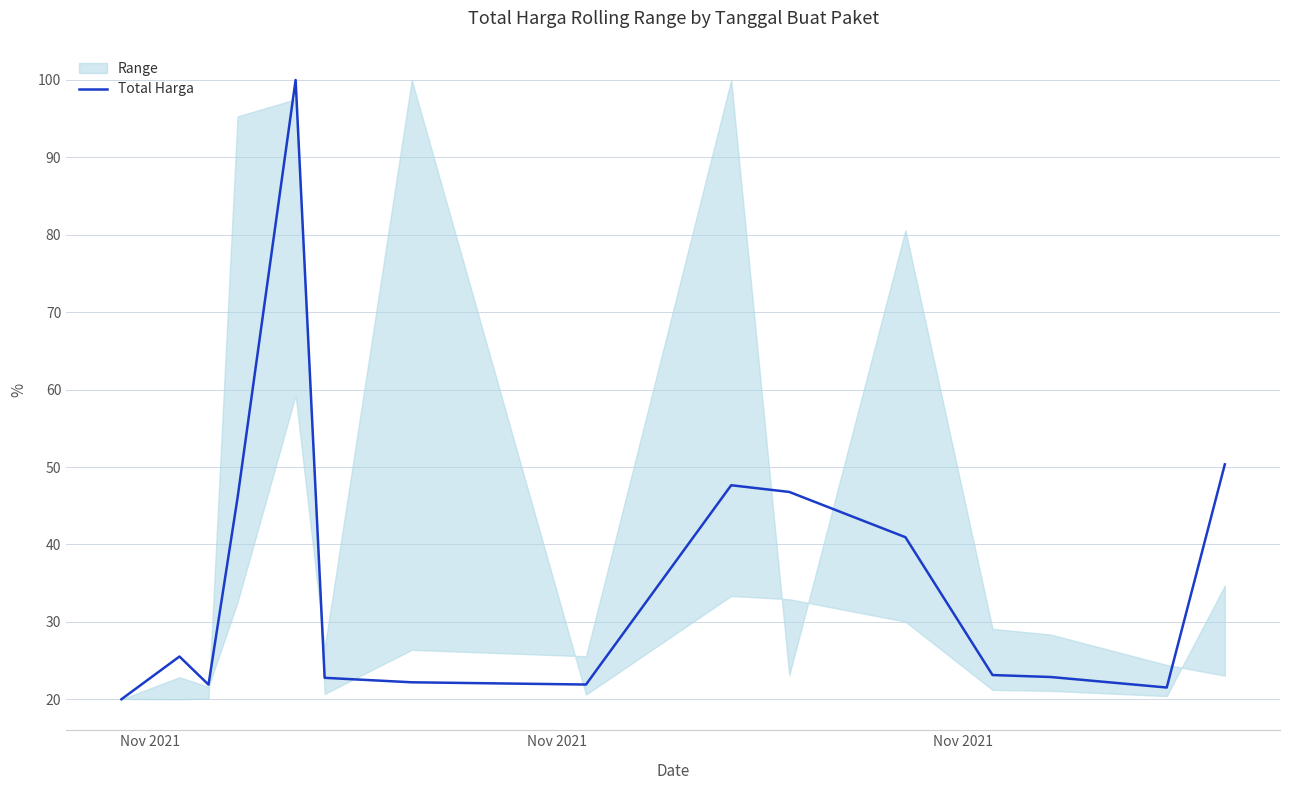

At which category does the data reach its first local peak?

Nov 2021